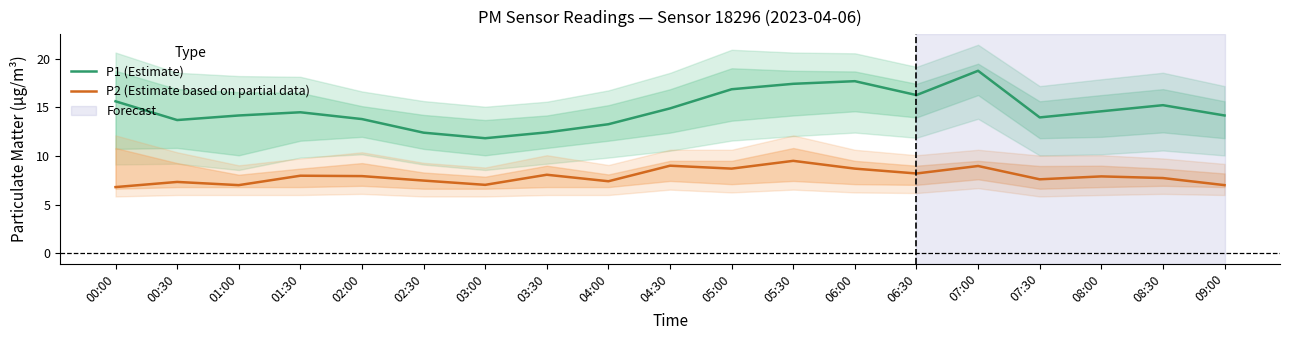

What is the difference between the highest and lowest values at 05:00?

8.2